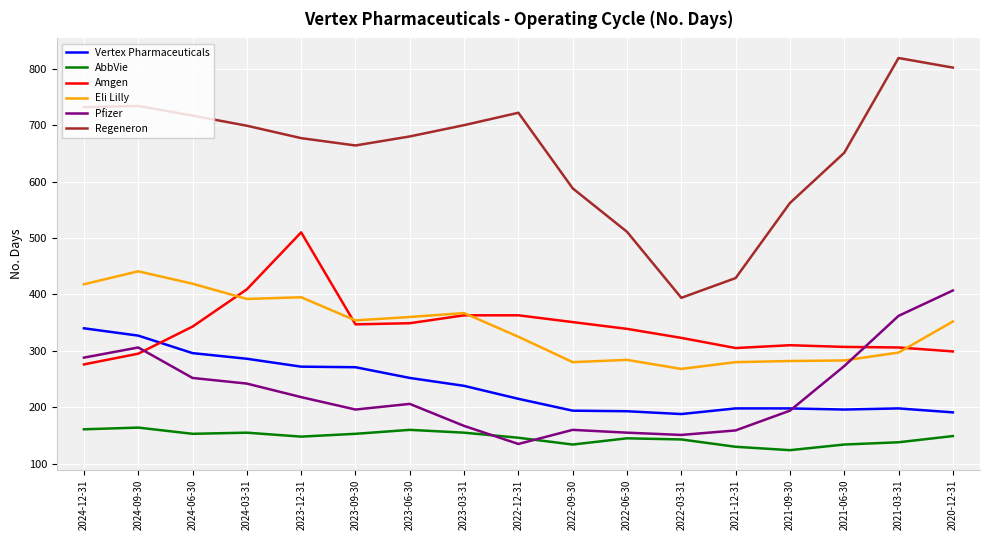

What is the approximate value of Amgen at 2022-12-31?

363